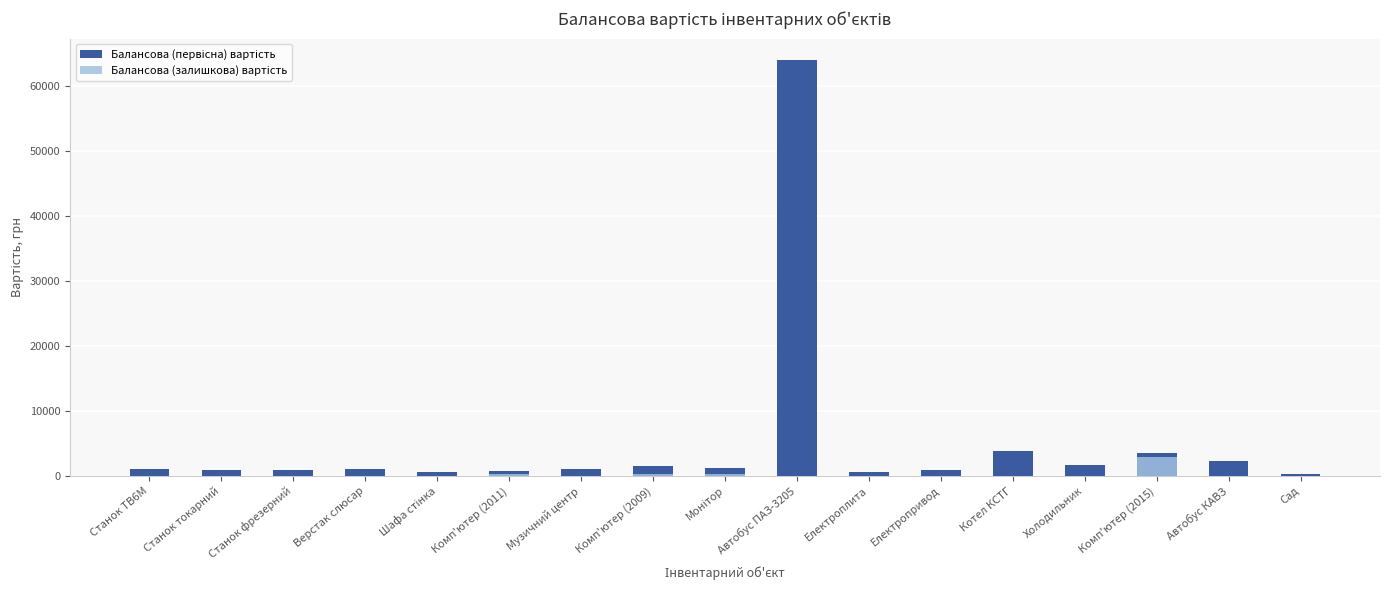

Reading right to left, transcribe all the data shown in this chart.

Балансова (первісна) вартість: 277.0	2341.0	3500.0	1705.0	3837.0	893.0	664.0	64144.0	1279.0	1526.0	1128.0	761.0	611.0	1012.0	969.0	945.0	1087.0
Балансова (залишкова) вартість: 0.0	0.0	2827.5	0.0	0.0	0.0	0.0	0.0	255.1	304.6	0.0	228.9	0.0	0.0	0.0	0.0	0.0